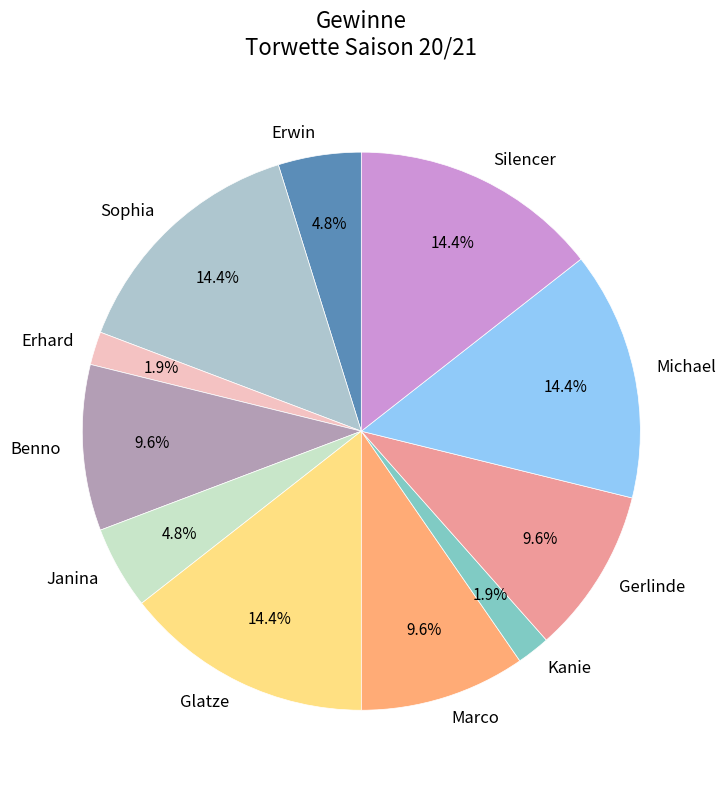

What percentage is the Marco slice, to the nearest percent?

10%